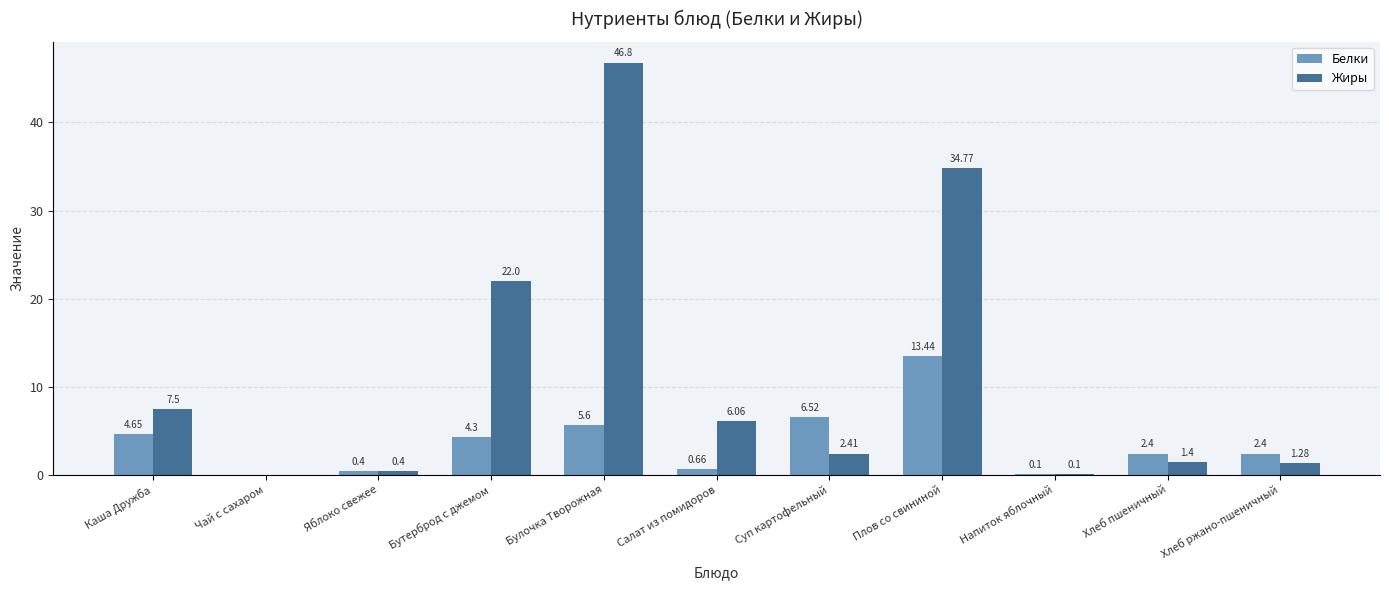

Which series has the largest total across all categories?

Жиры